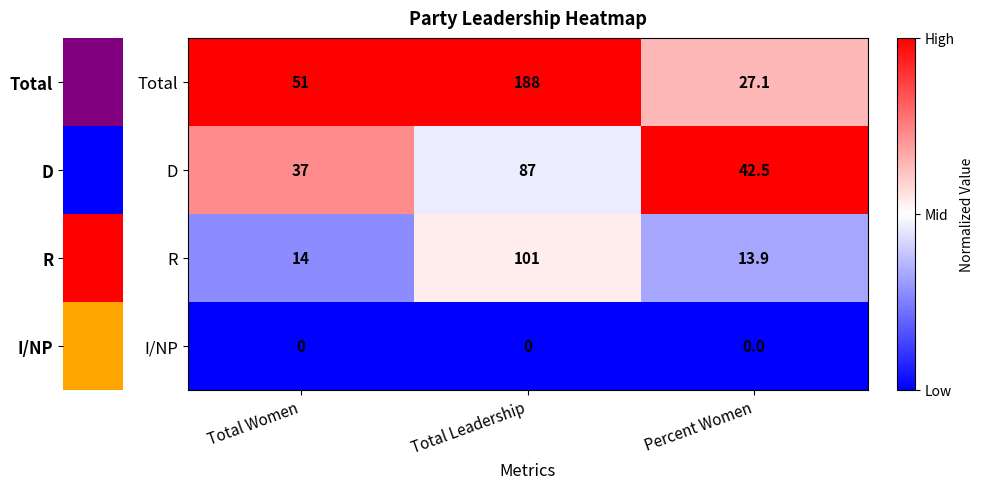

Rank the categories by Total value from highest to lowest.

Total Leadership, Total Women, Percent Women